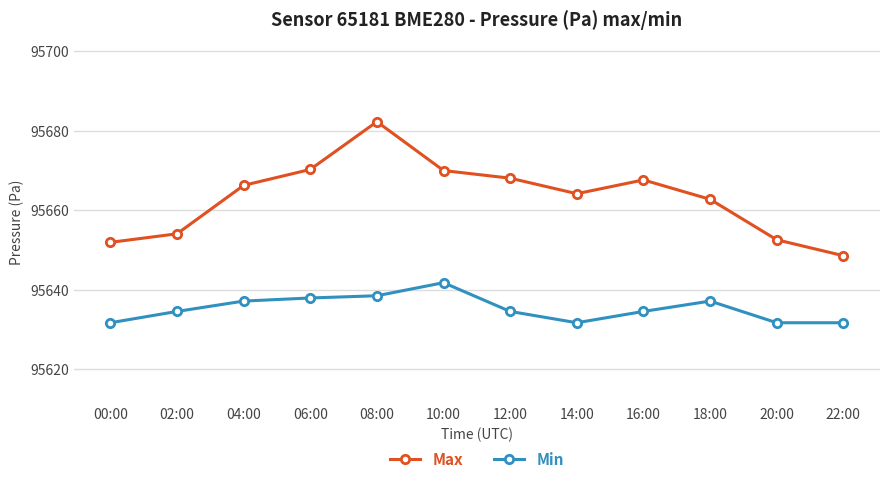

How many interior local peaks does the Max series have?

2